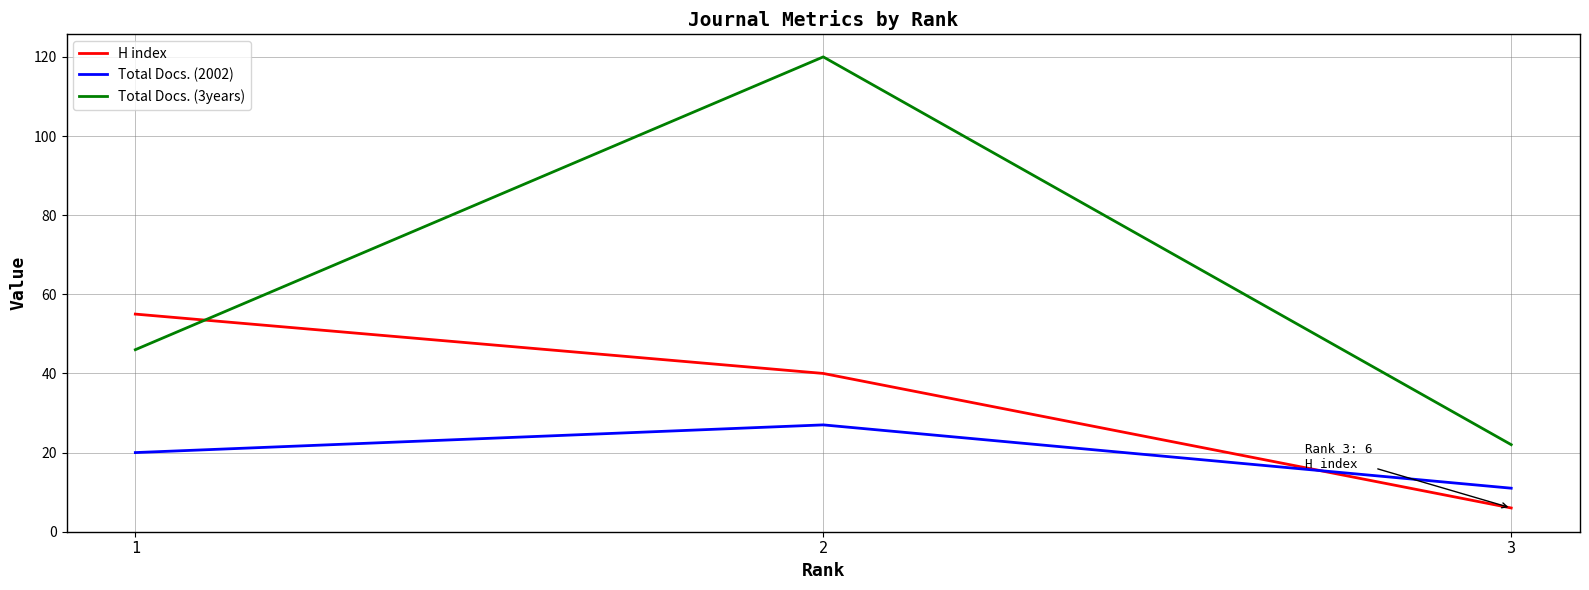

The value of Total Docs. (2002) at 3 is 11. True or false?

True